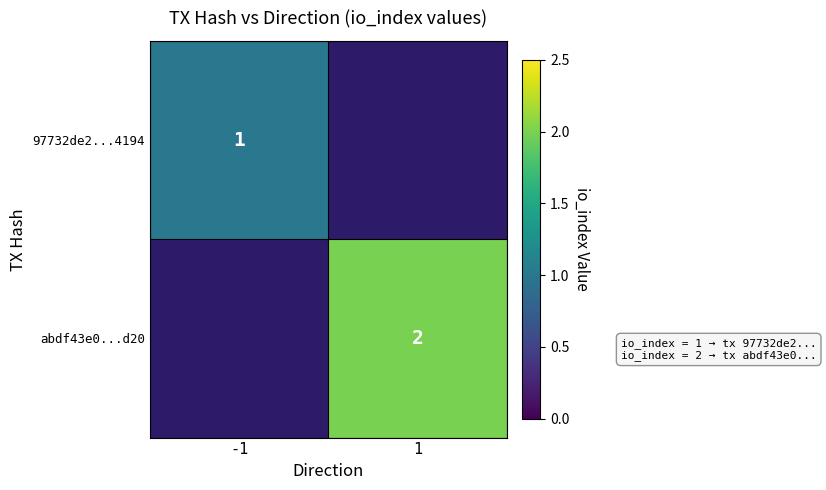

How many distinct data groups are displayed?

2